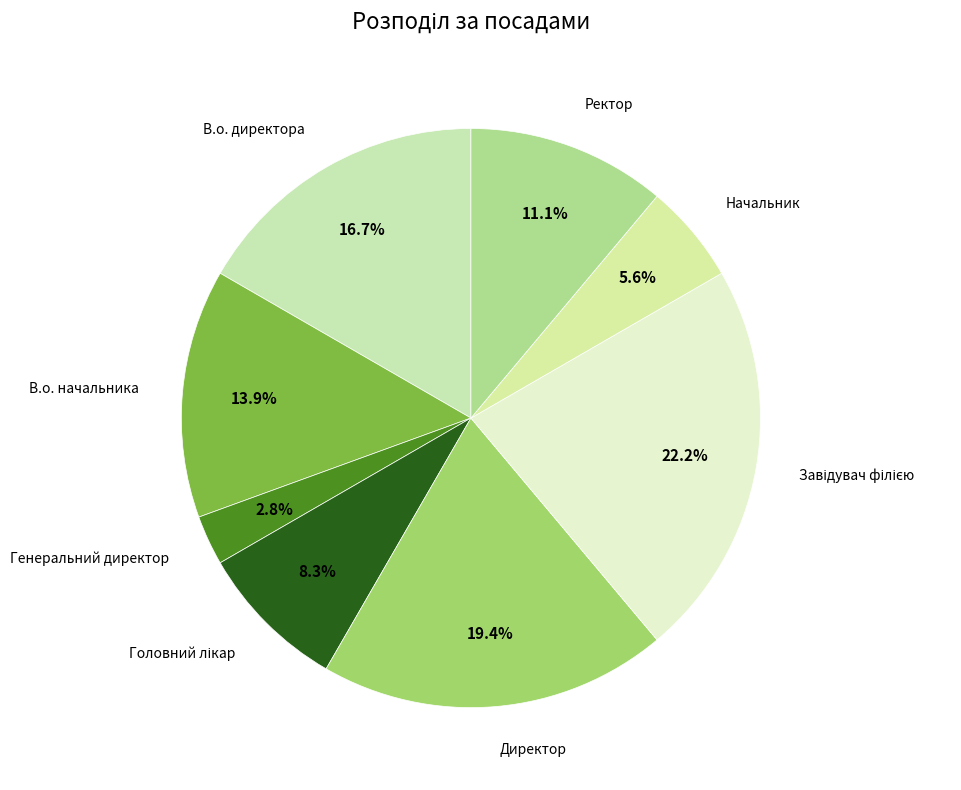

Count the number of slices in the pie.

8